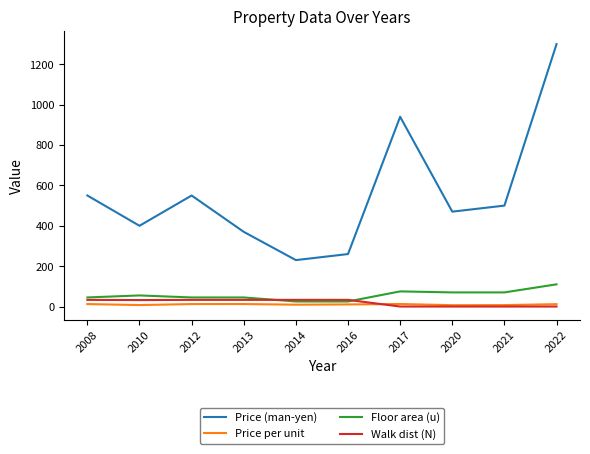

Which category has the highest value in the Floor area (u) series?

2022